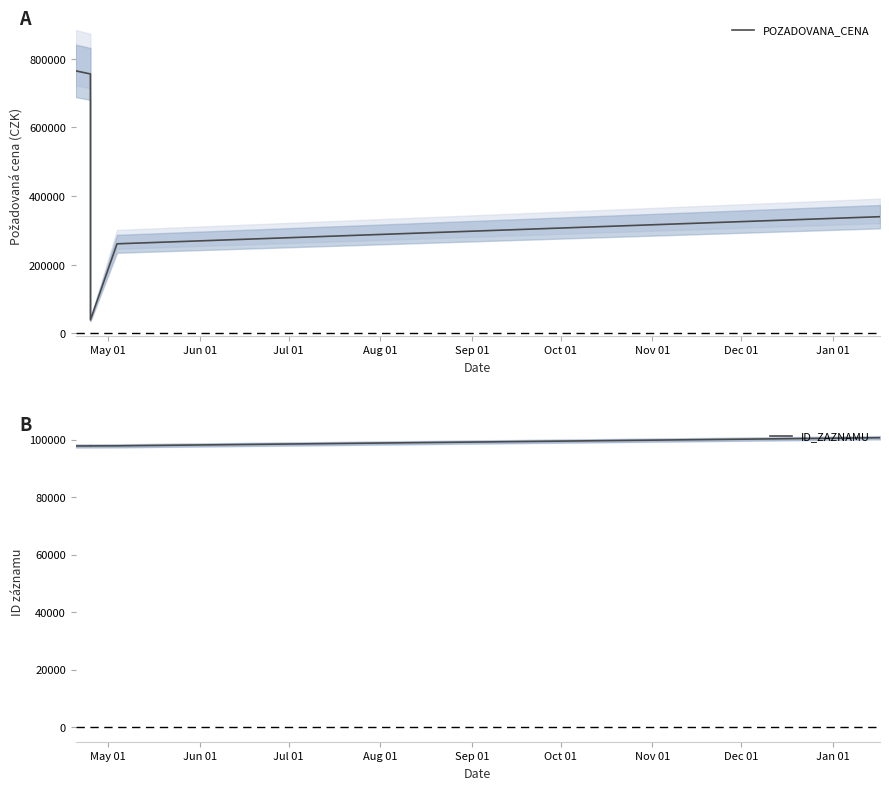

What is the spread (max minus min) of values at May 01?

667216